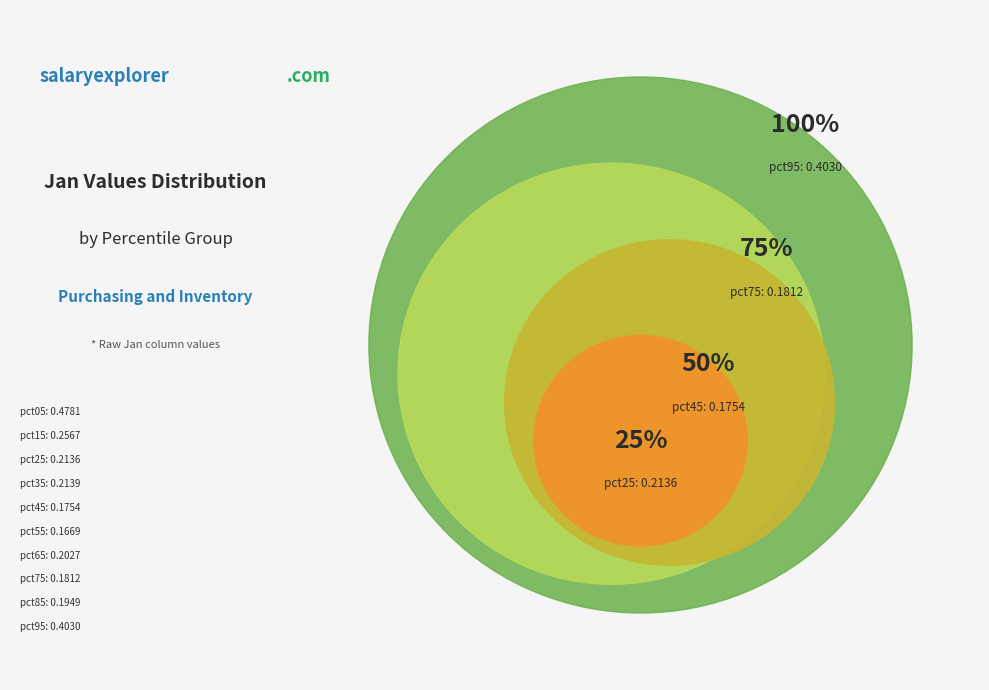

The pct65 slice represents 1% of the pie. True or false?

False